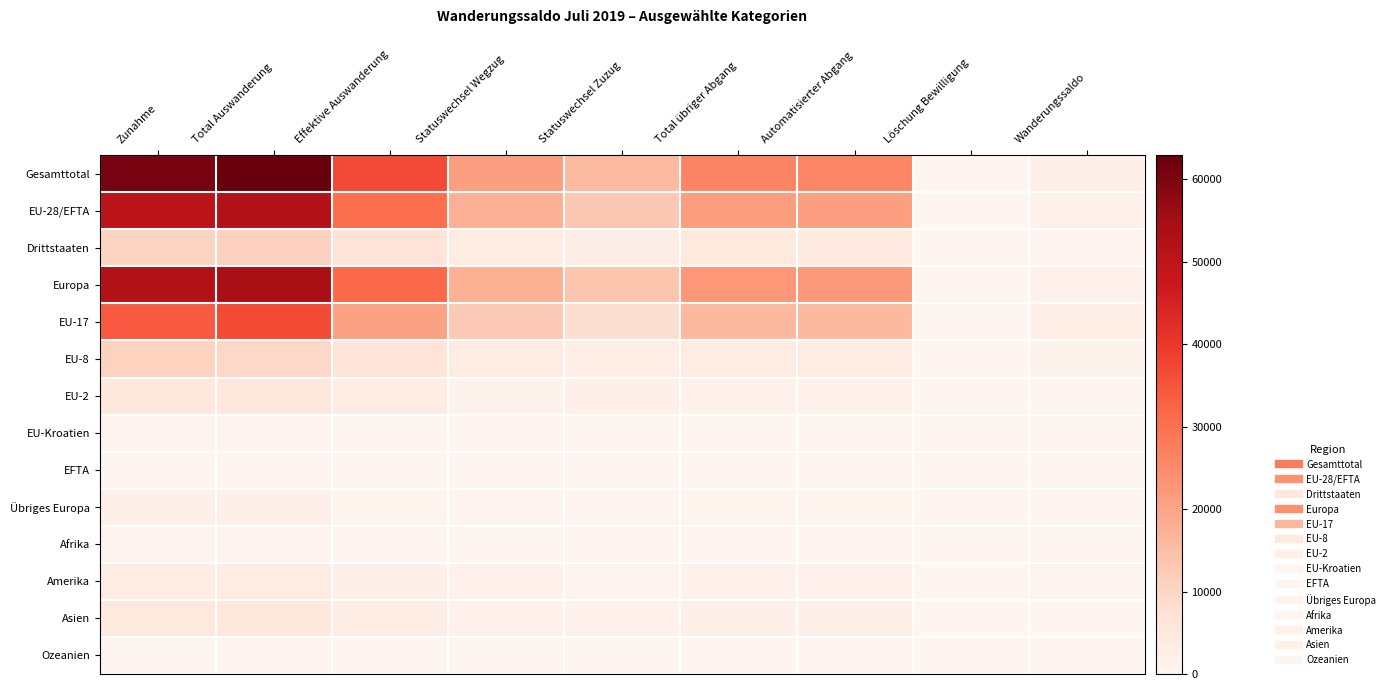

Reading left to right, list all the values displayed in this chart.

Gesamttotal: Zunahme=60902	Total Auswanderung=62918	Effektive Auswanderung=36846	Statuswechsel Wegzug=20968	Statuswechsel Zuzug=15878	Total übriger Abgang=26072	Automatisierter Abgang=25846	Löschung Bewilligung=226	Wanderungssaldo=2016
EU-28/EFTA: Zunahme=50556	Total Auswanderung=52045	Effektive Auswanderung=30590	Statuswechsel Wegzug=17591	Statuswechsel Zuzug=12999	Total übriger Abgang=21455	Automatisierter Abgang=21267	Löschung Bewilligung=188	Wanderungssaldo=1489
Drittstaaten: Zunahme=10346	Total Auswanderung=10873	Effektive Auswanderung=6256	Statuswechsel Wegzug=3377	Statuswechsel Zuzug=2879	Total übriger Abgang=4617	Automatisierter Abgang=4579	Löschung Bewilligung=38	Wanderungssaldo=527
Europa: Zunahme=52409	Total Auswanderung=53871	Effektive Auswanderung=31460	Statuswechsel Wegzug=17889	Statuswechsel Zuzug=13571	Total übriger Abgang=22411	Automatisierter Abgang=22215	Löschung Bewilligung=196	Wanderungssaldo=1462
EU-17: Zunahme=34037	Total Auswanderung=36687	Effektive Auswanderung=20499	Statuswechsel Wegzug=12396	Statuswechsel Zuzug=8103	Total übriger Abgang=16188	Automatisierter Abgang=16054	Löschung Bewilligung=134	Wanderungssaldo=2650
EU-8: Zunahme=10787	Total Auswanderung=9625	Effektive Auswanderung=6251	Statuswechsel Wegzug=3749	Statuswechsel Zuzug=2502	Total übriger Abgang=3374	Automatisierter Abgang=3338	Löschung Bewilligung=36	Wanderungssaldo=1162
EU-2: Zunahme=5027	Total Auswanderung=5031	Effektive Auswanderung=3356	Statuswechsel Wegzug=1221	Statuswechsel Zuzug=2135	Total übriger Abgang=1675	Automatisierter Abgang=1659	Löschung Bewilligung=16	Wanderungssaldo=4
EU-Kroatien: Zunahme=631	Total Auswanderung=596	Effektive Auswanderung=404	Statuswechsel Wegzug=173	Statuswechsel Zuzug=231	Total übriger Abgang=192	Automatisierter Abgang=190	Löschung Bewilligung=2	Wanderungssaldo=35
EFTA: Zunahme=74	Total Auswanderung=106	Effektive Auswanderung=80	Statuswechsel Wegzug=52	Statuswechsel Zuzug=28	Total übriger Abgang=26	Automatisierter Abgang=26	Löschung Bewilligung=0	Wanderungssaldo=32
Übriges Europa: Zunahme=1853	Total Auswanderung=1826	Effektive Auswanderung=870	Statuswechsel Wegzug=298	Statuswechsel Zuzug=572	Total übriger Abgang=956	Automatisierter Abgang=948	Löschung Bewilligung=8	Wanderungssaldo=27
Afrika: Zunahme=590	Total Auswanderung=538	Effektive Auswanderung=323	Statuswechsel Wegzug=137	Statuswechsel Zuzug=186	Total übriger Abgang=215	Automatisierter Abgang=213	Löschung Bewilligung=2	Wanderungssaldo=52
Amerika: Zunahme=3106	Total Auswanderung=3542	Effektive Auswanderung=2058	Statuswechsel Wegzug=1435	Statuswechsel Zuzug=623	Total übriger Abgang=1484	Automatisierter Abgang=1467	Löschung Bewilligung=17	Wanderungssaldo=436
Asien: Zunahme=4594	Total Auswanderung=4724	Effektive Auswanderung=2857	Statuswechsel Wegzug=1401	Statuswechsel Zuzug=1456	Total übriger Abgang=1867	Automatisierter Abgang=1856	Löschung Bewilligung=11	Wanderungssaldo=130
Ozeanien: Zunahme=200	Total Auswanderung=236	Effektive Auswanderung=144	Statuswechsel Wegzug=105	Statuswechsel Zuzug=39	Total übriger Abgang=92	Automatisierter Abgang=92	Löschung Bewilligung=0	Wanderungssaldo=36